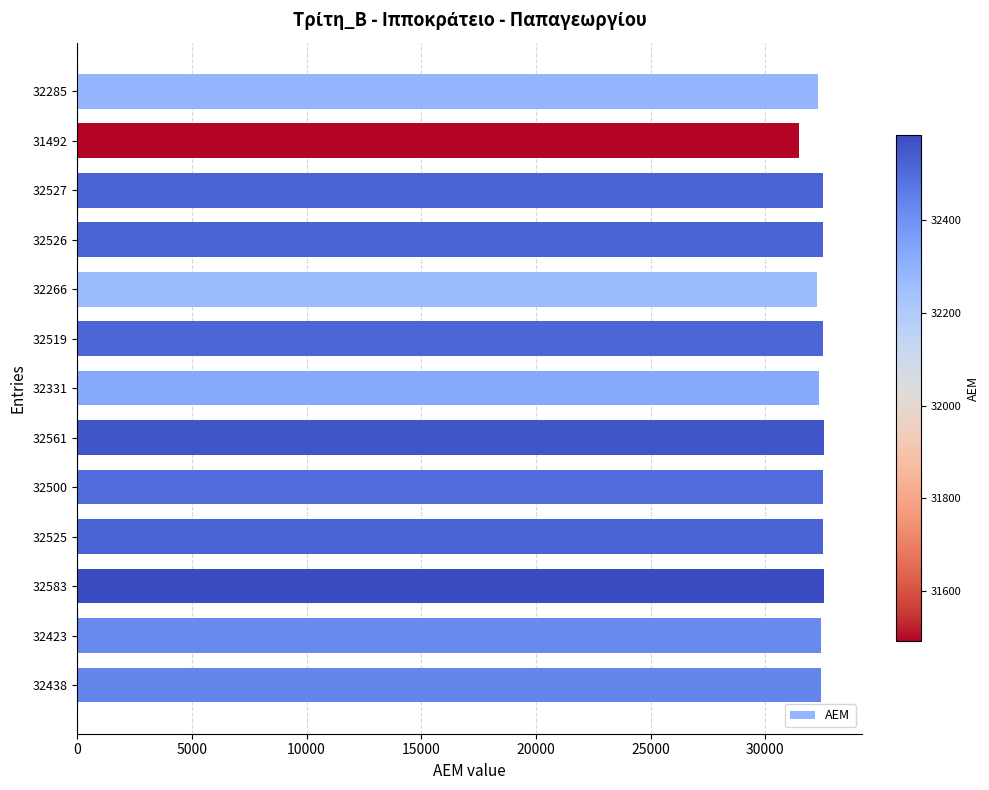

What is the label of the 1st bar from the top?

32285